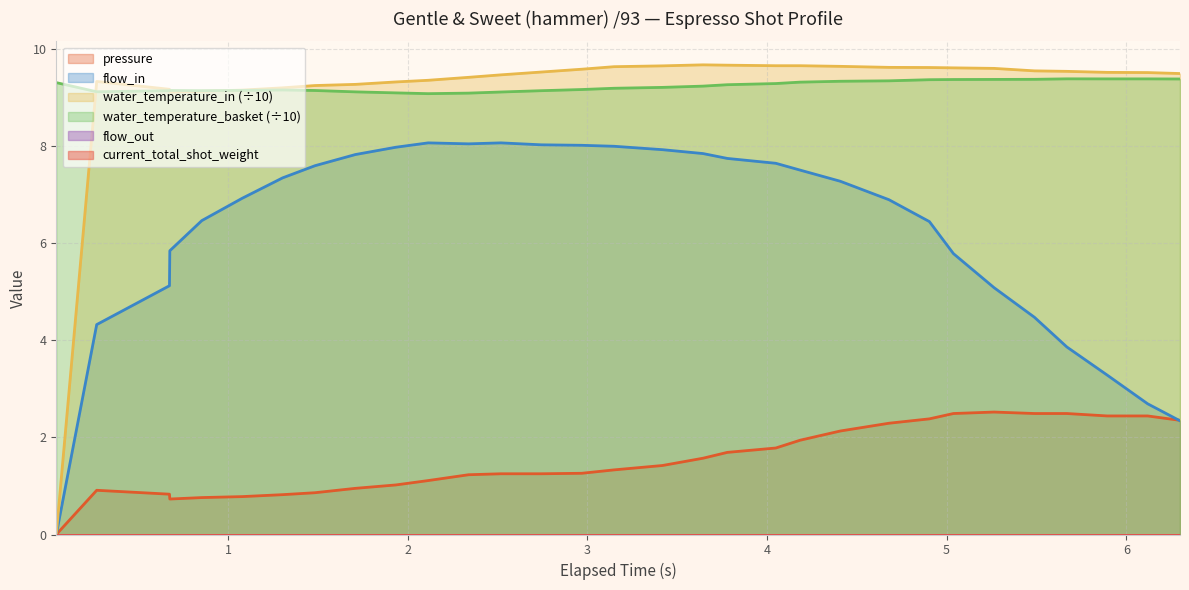

Does the chart display data point markers on the line(s)?

No